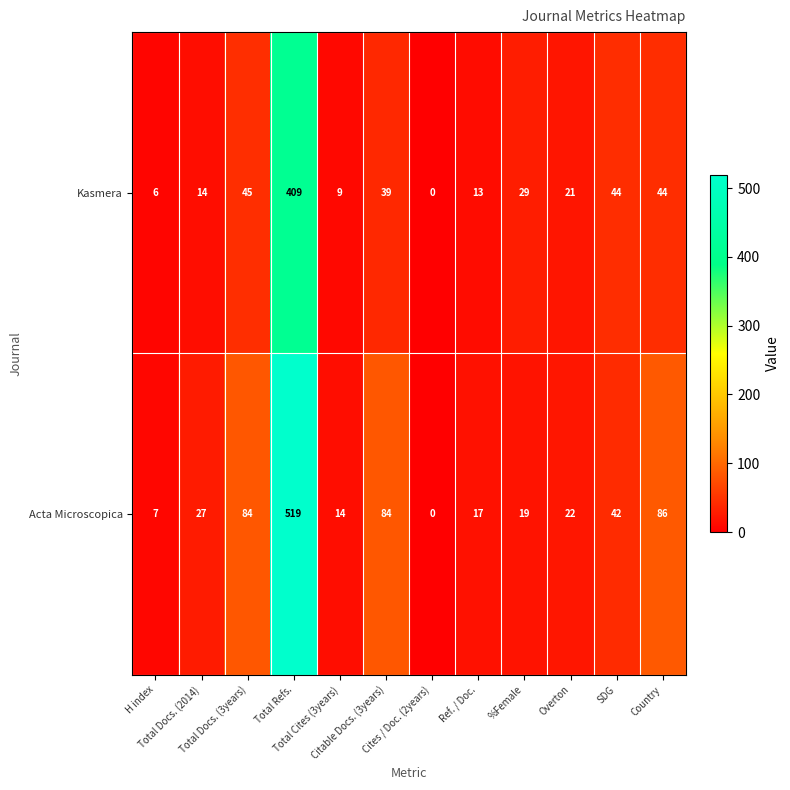

Which series has the largest total across all categories?

Acta Microscopica